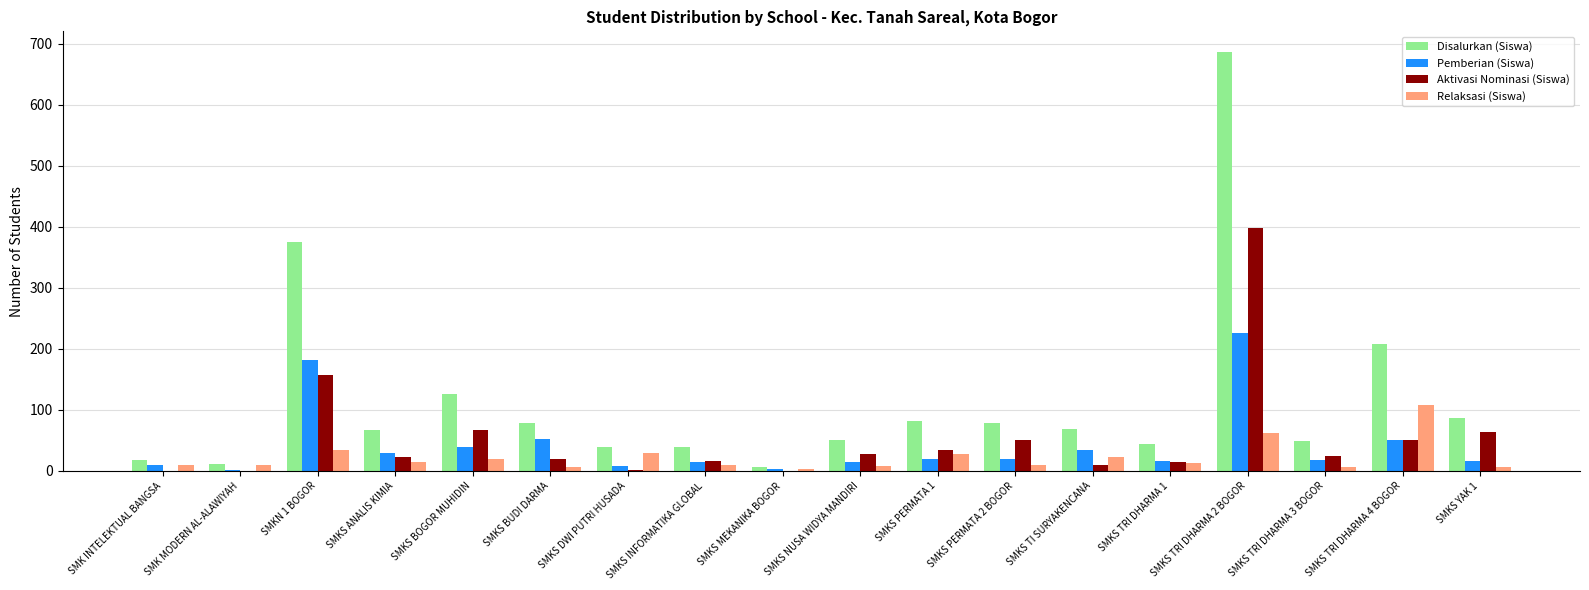

What is the sum of all Disalurkan (Siswa) values?

2110